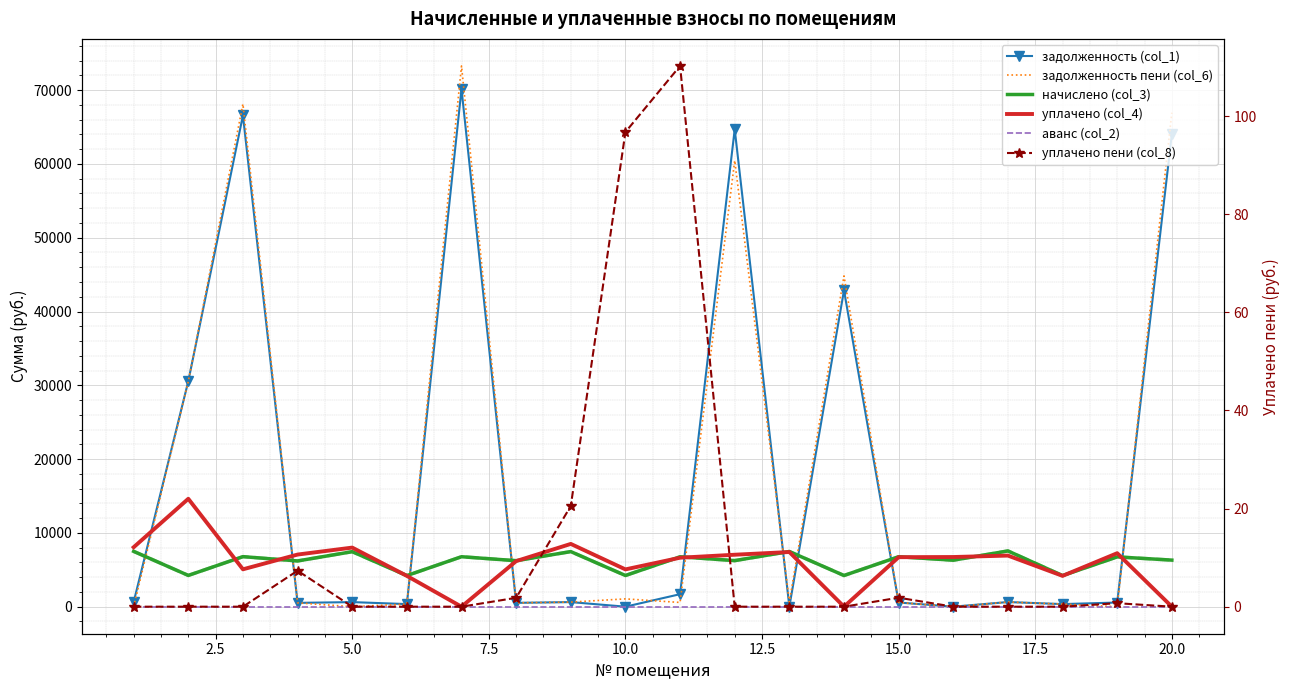

The value of уплачено пени (col_8) at 20.0 is 6.1. True or false?

False